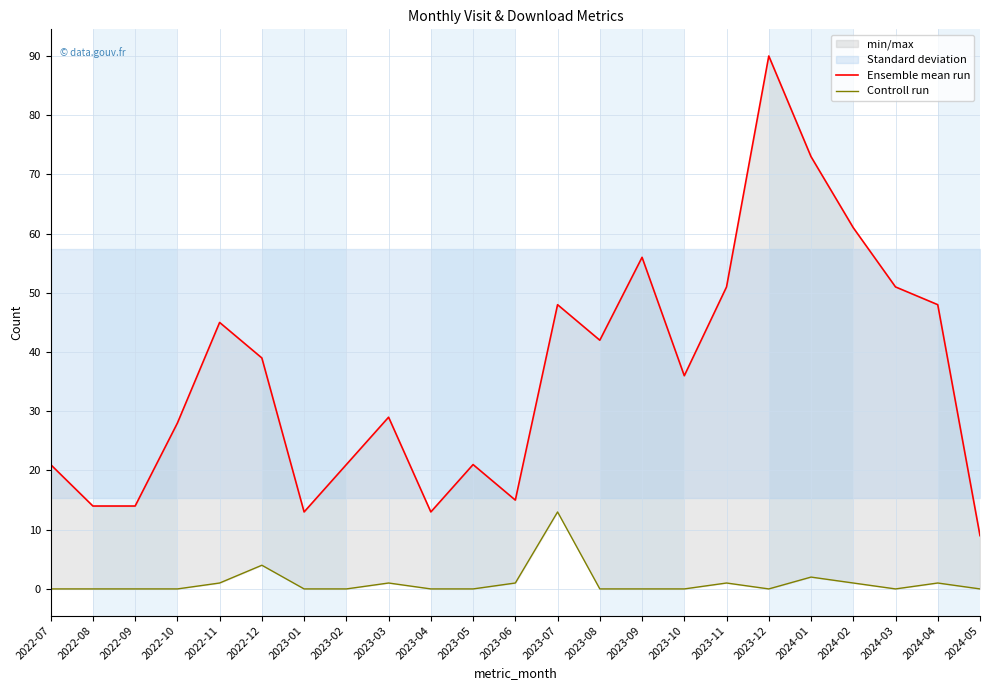

How many data points does each series have?

23